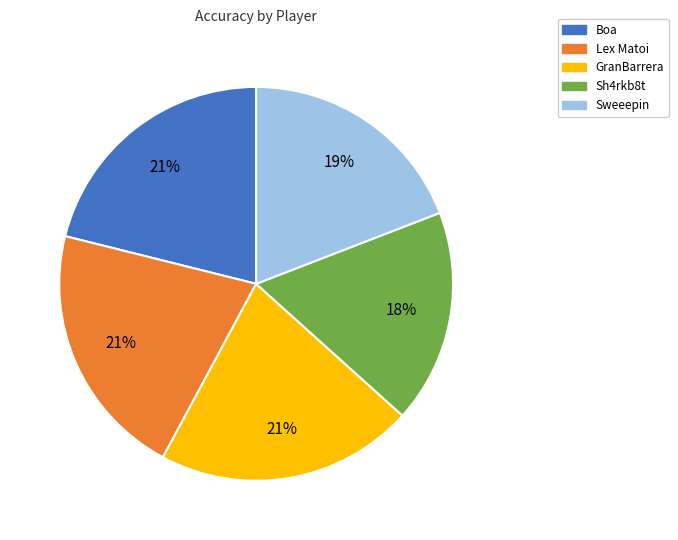

Which category has the smallest portion of the pie?

Sh4rkb8t